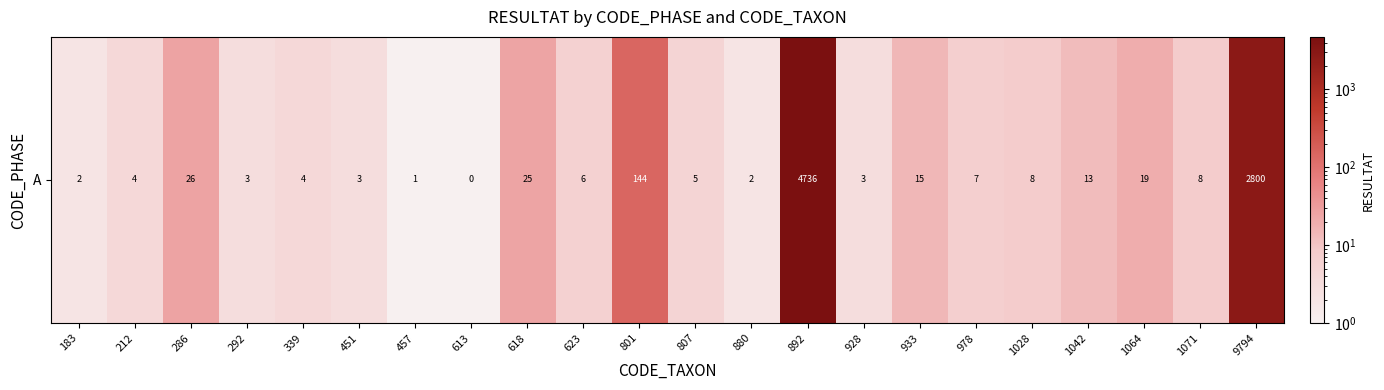

Where is the data nearest to the value 2368?

9794